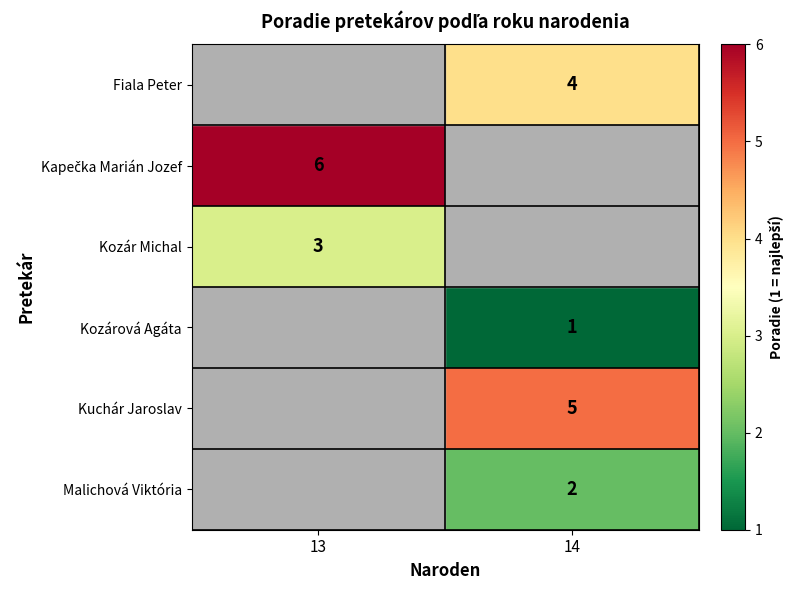

How many categories are shown in the chart?

2